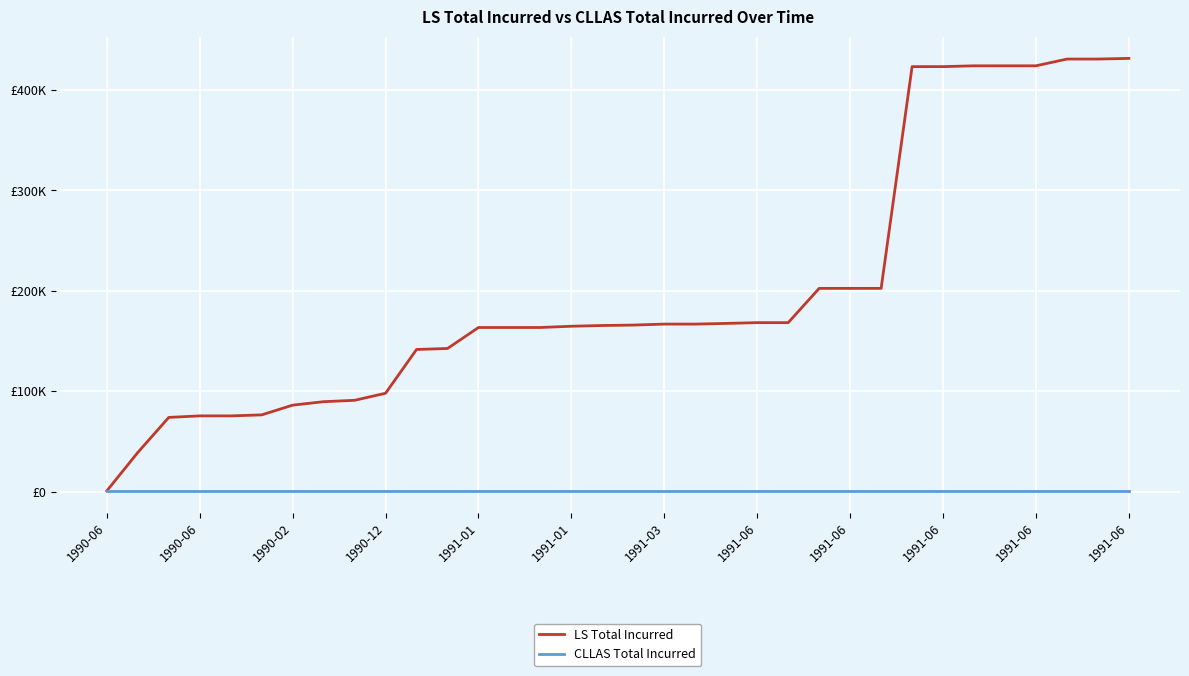

Where is LS Total Incurred nearest to the value 216178?

23